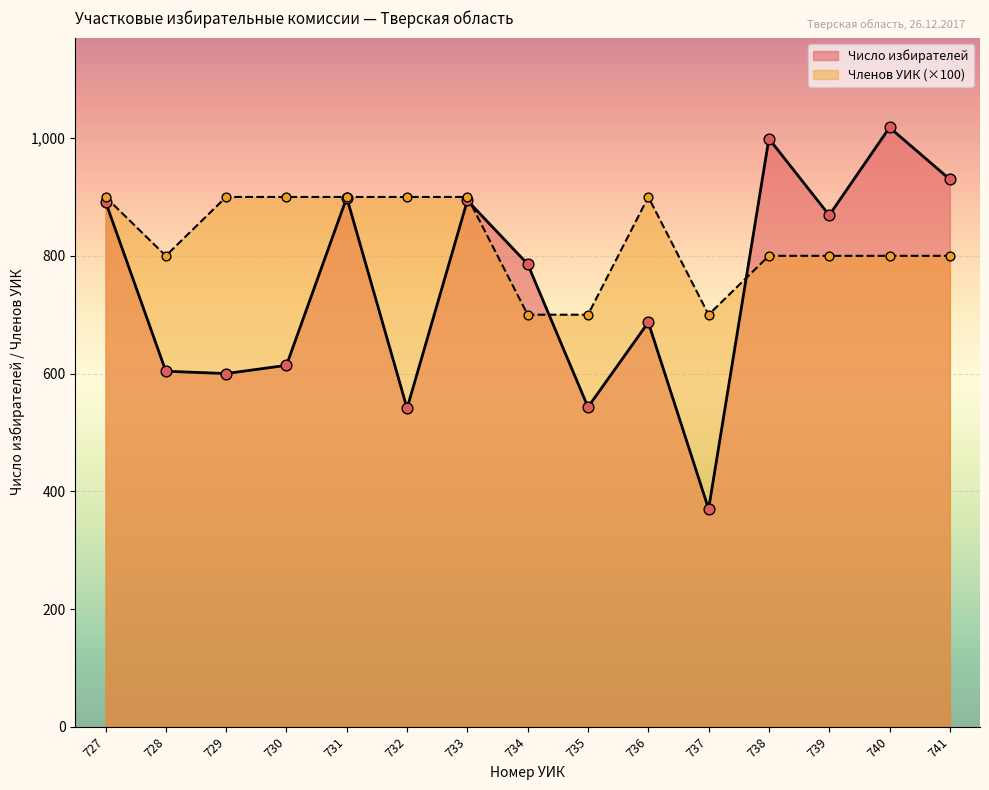

Is the value of Установ. число членов УИК at 734 greater than the value of Число избирателей at 730?

Yes